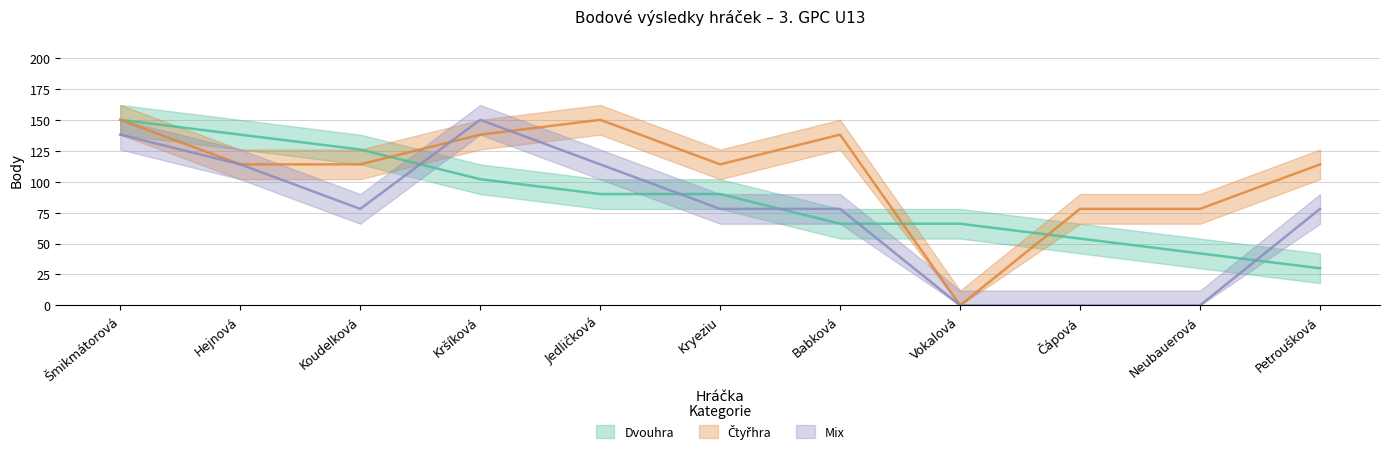

Rank the series at Vokalová from highest to lowest value.

Dvouhra, Čtyřhra, Mix